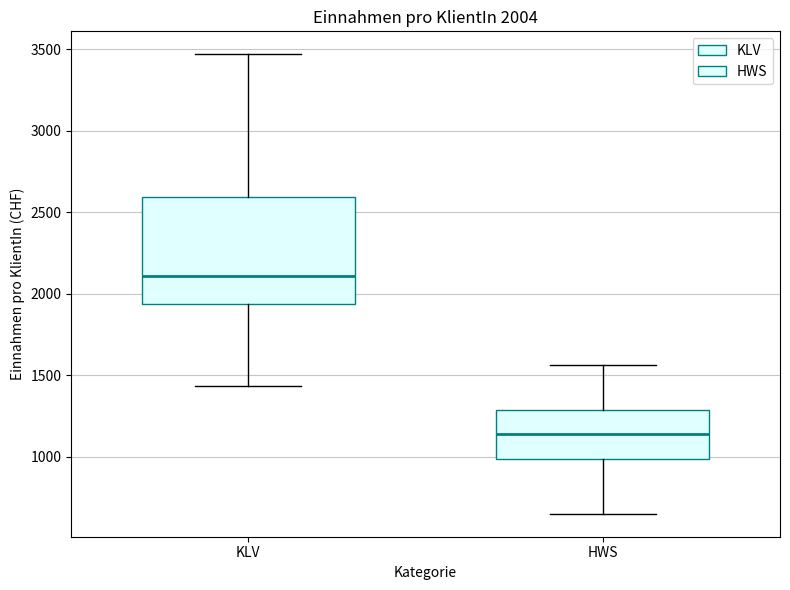

Which box has the lowest median line?

HWS